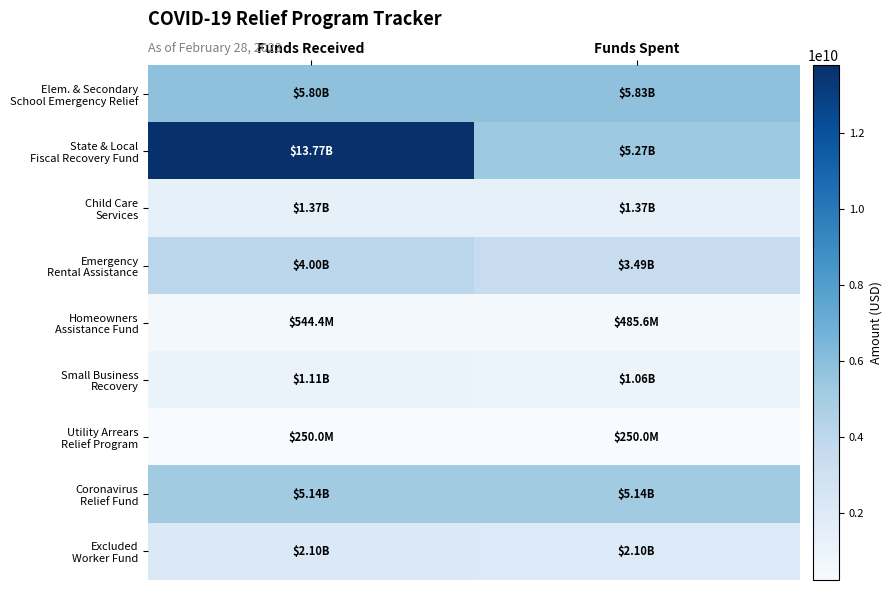

Which series has the largest range (max minus min)?

State & Local Fiscal Recovery Fund